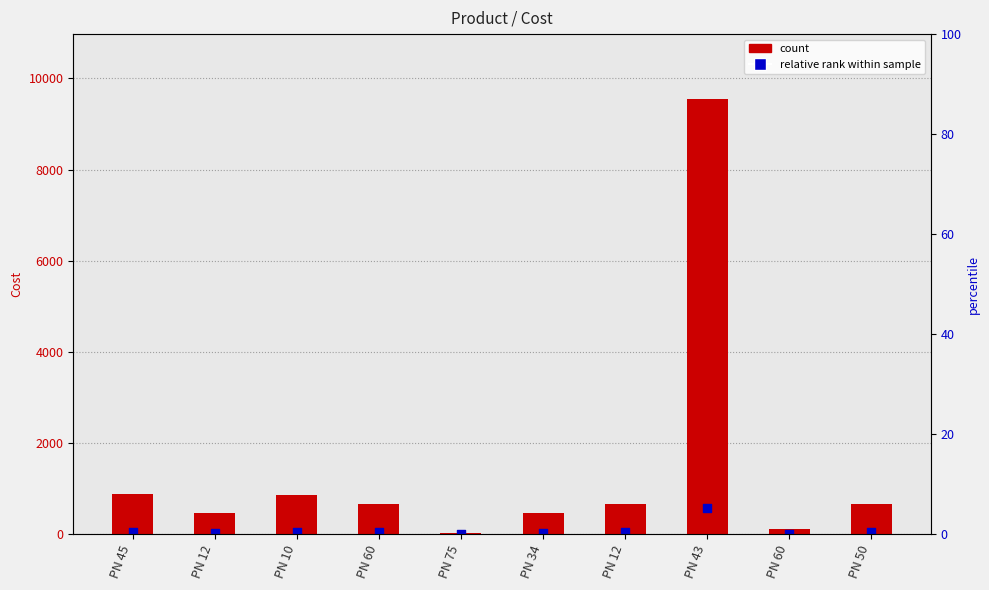

Is the value of Cost at PN 34 greater than the value of relative rank within sample at PN 75?

Yes